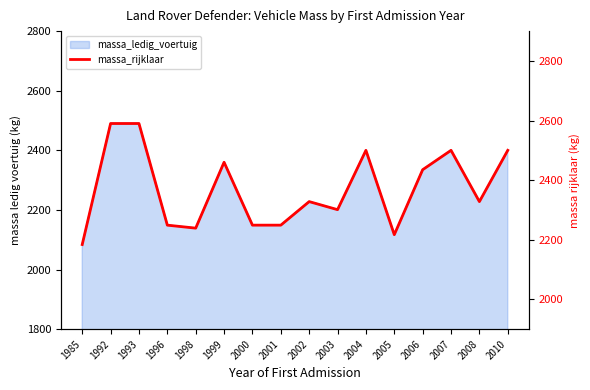

What is the difference between the values at 1998 and 2007?

261